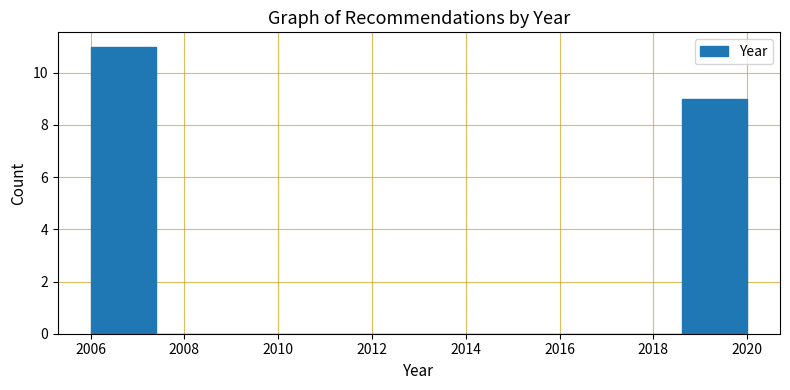

Reading left to right, transcribe this chart: for each bar, give the range it covers on the x-axis and its height. The values are not printed on the chart, so give them approximately, as read against the axis.

2006.0 to 2007.4: 11
2007.4 to 2008.8: 0
2008.8 to 2010.2: 0
2010.2 to 2011.6: 0
2011.6 to 2013.0: 0
2013.0 to 2014.4: 0
2014.4 to 2015.8: 0
2015.8 to 2017.2: 0
2017.2 to 2018.6: 0
2018.6 to 2020.0: 9